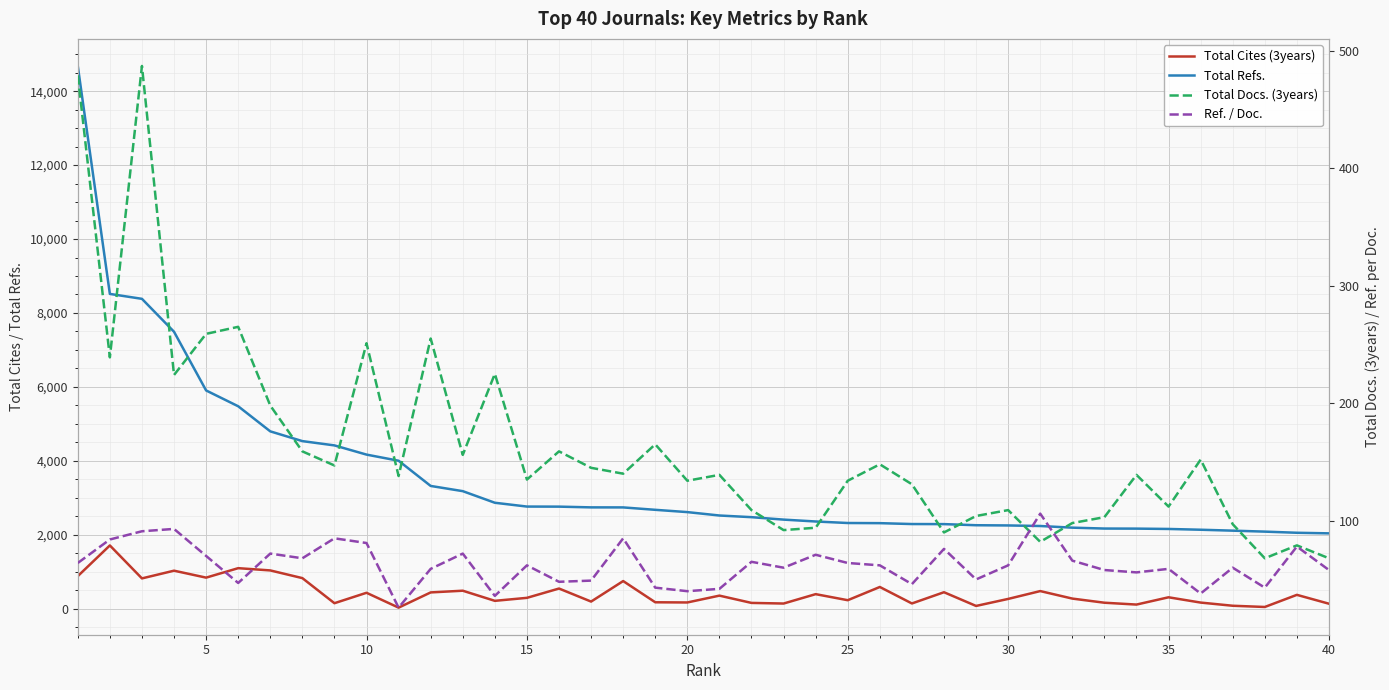

What is the minimum value for Total Refs.?

2036